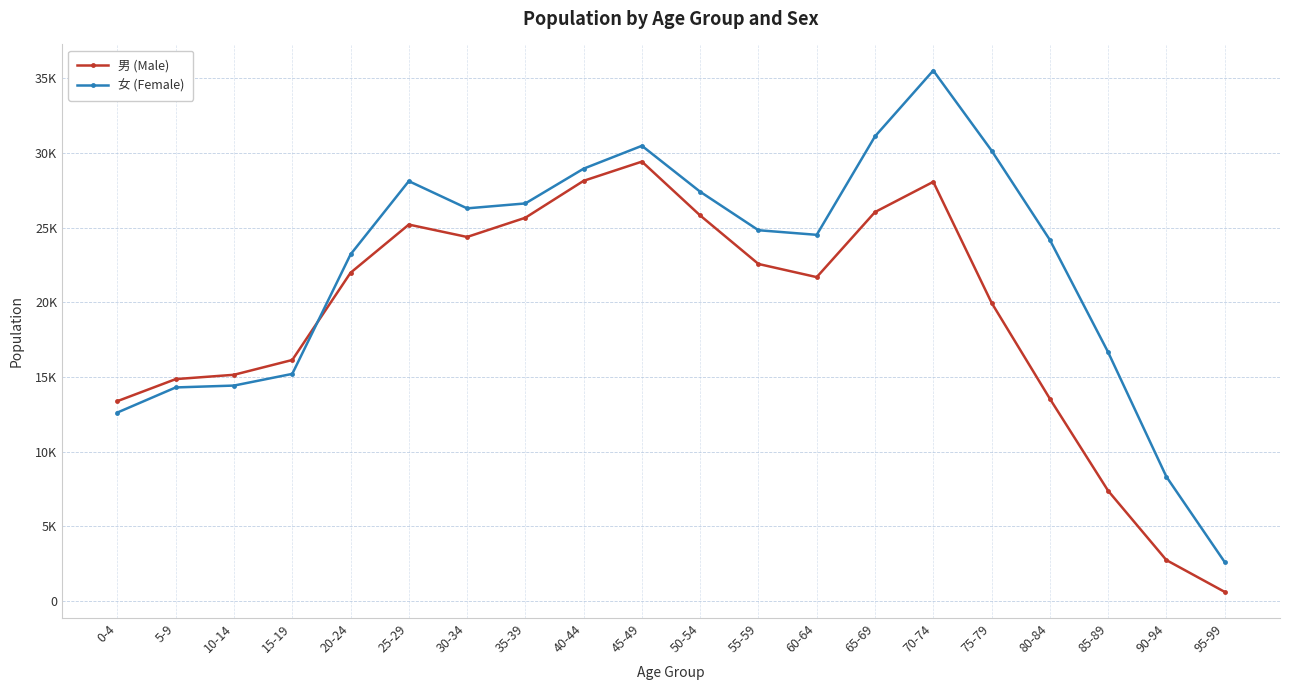

What is the difference between the second highest and minimum values in the 女 (Female) series?

28493